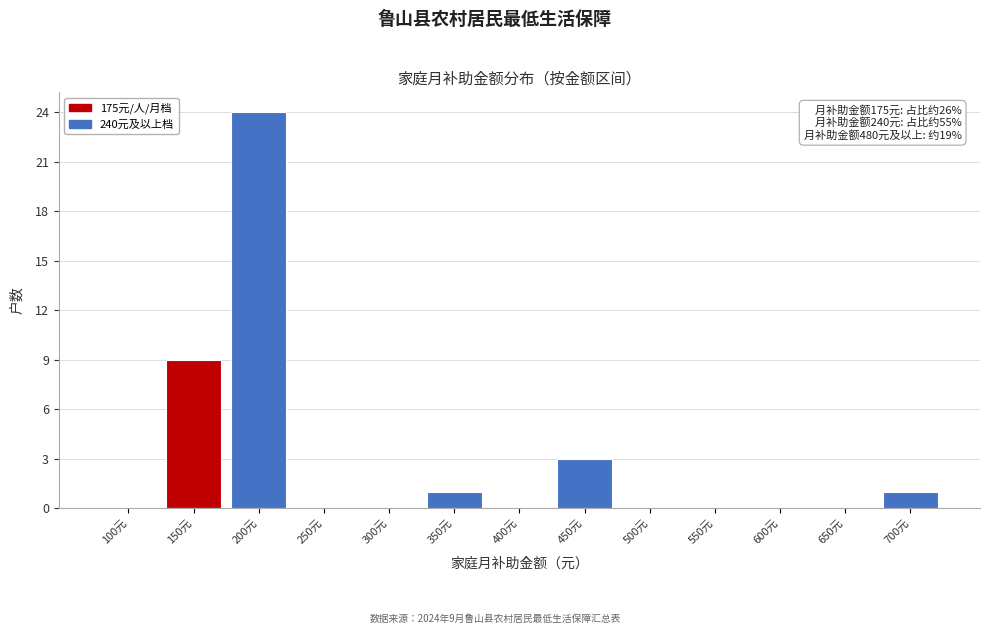

Reading right to left, transcribe all the data shown in this chart.

700元=1	650元=0	600元=0	550元=0	500元=0	450元=3	400元=0	350元=1	300元=0	250元=0	200元=24	150元=9	100元=0